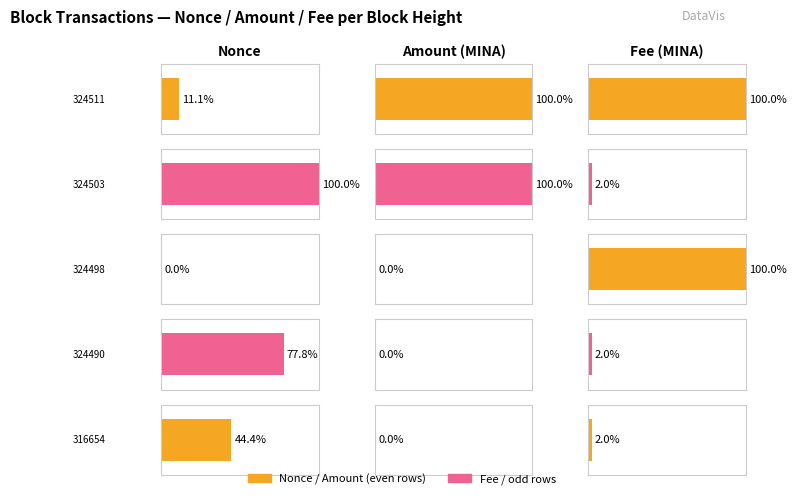

Which category has the highest value in the Fee series?

324511